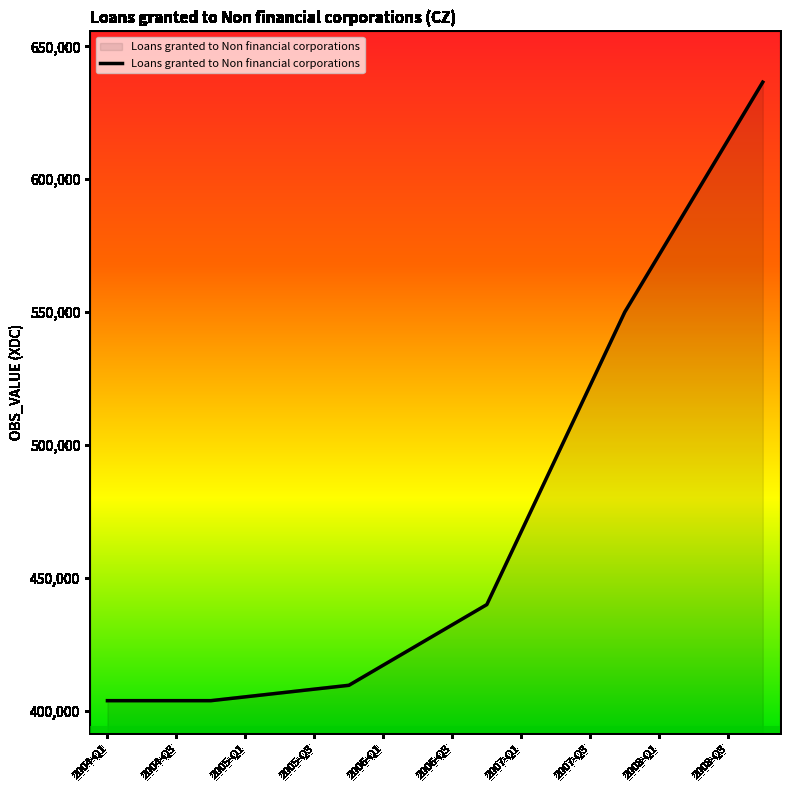

What is the difference between the maximum and second lowest values?

232609